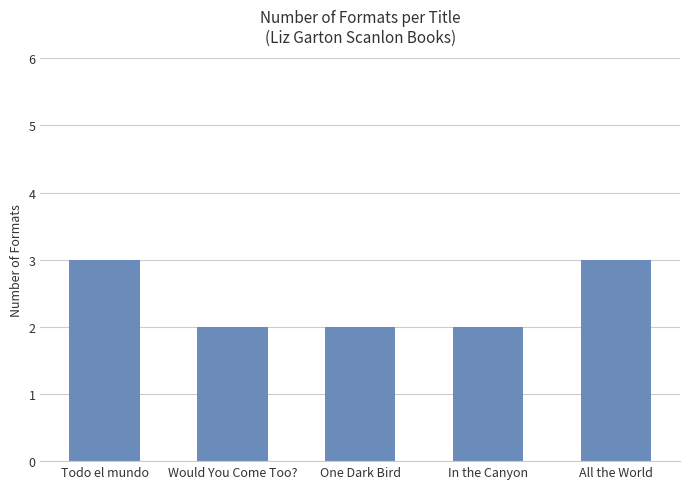

What is the ratio of the value at Todo el mundo to the value at Would You Come Too??

1.5